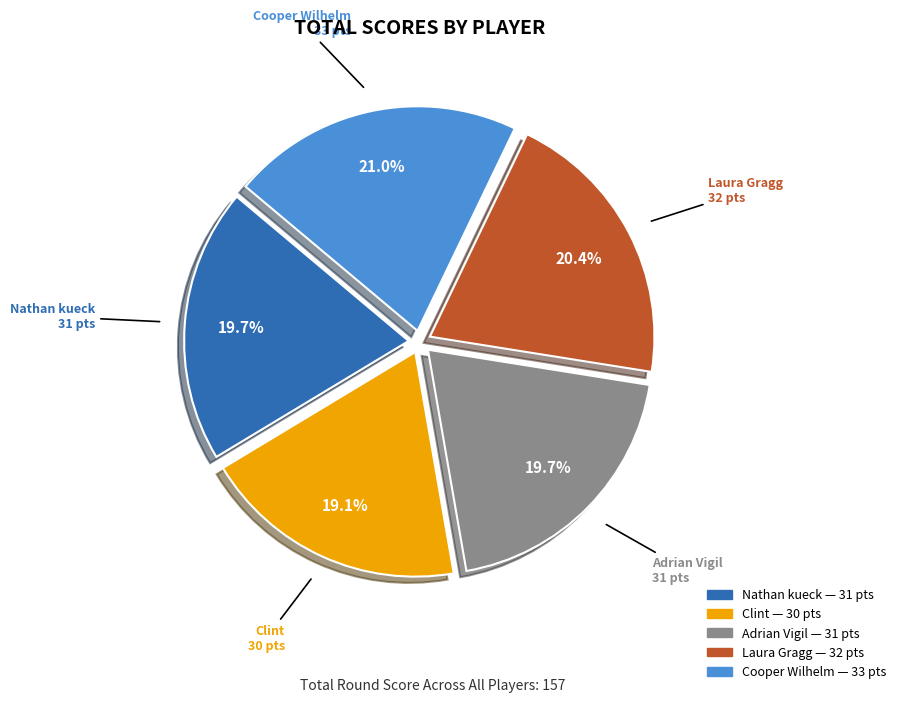

Does any single category account for the majority?

No